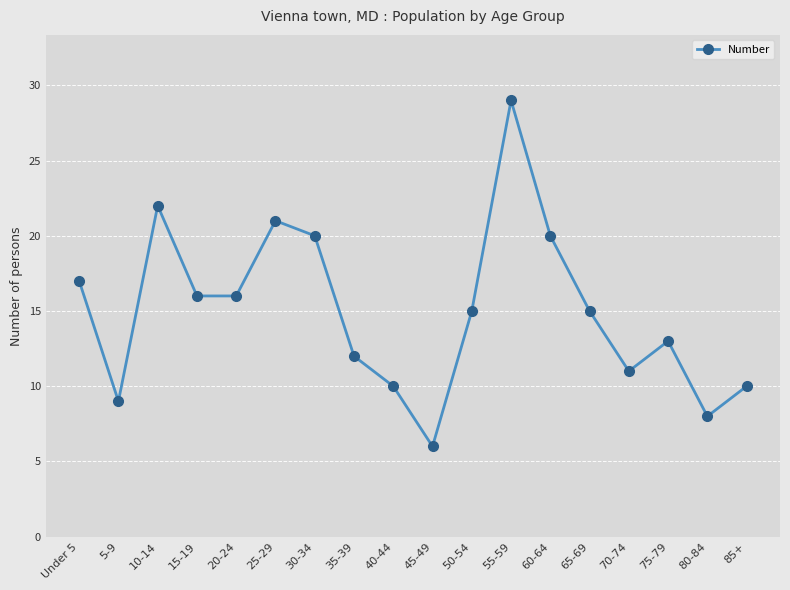

Reading left to right, transcribe all the data shown in this chart.

Under 5=17	5-9=9	10-14=22	15-19=16	20-24=16	25-29=21	30-34=20	35-39=12	40-44=10	45-49=6	50-54=15	55-59=29	60-64=20	65-69=15	70-74=11	75-79=13	80-84=8	85+=10